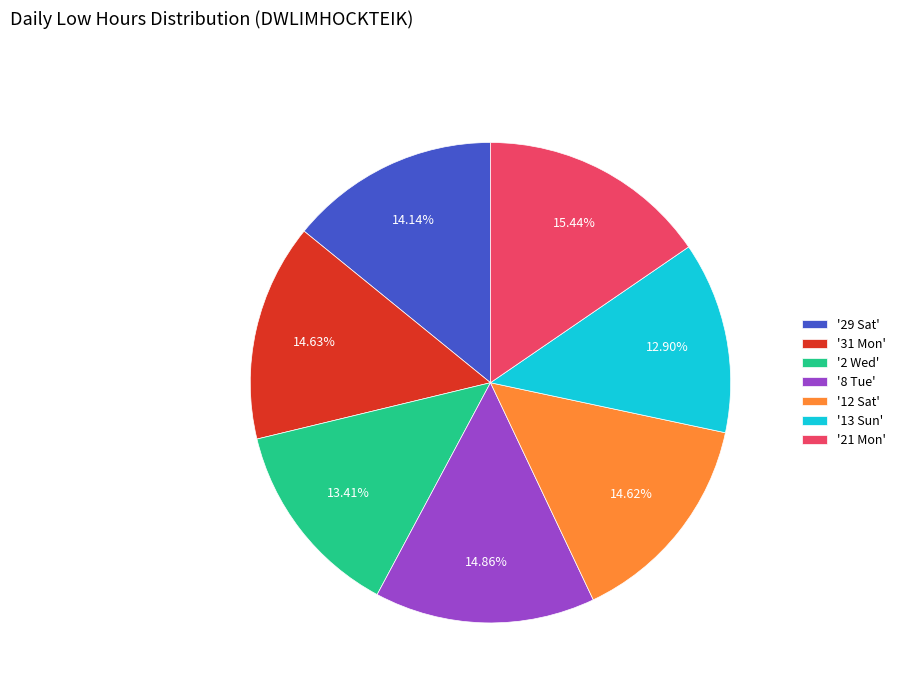

How many slices are in this pie chart?

7